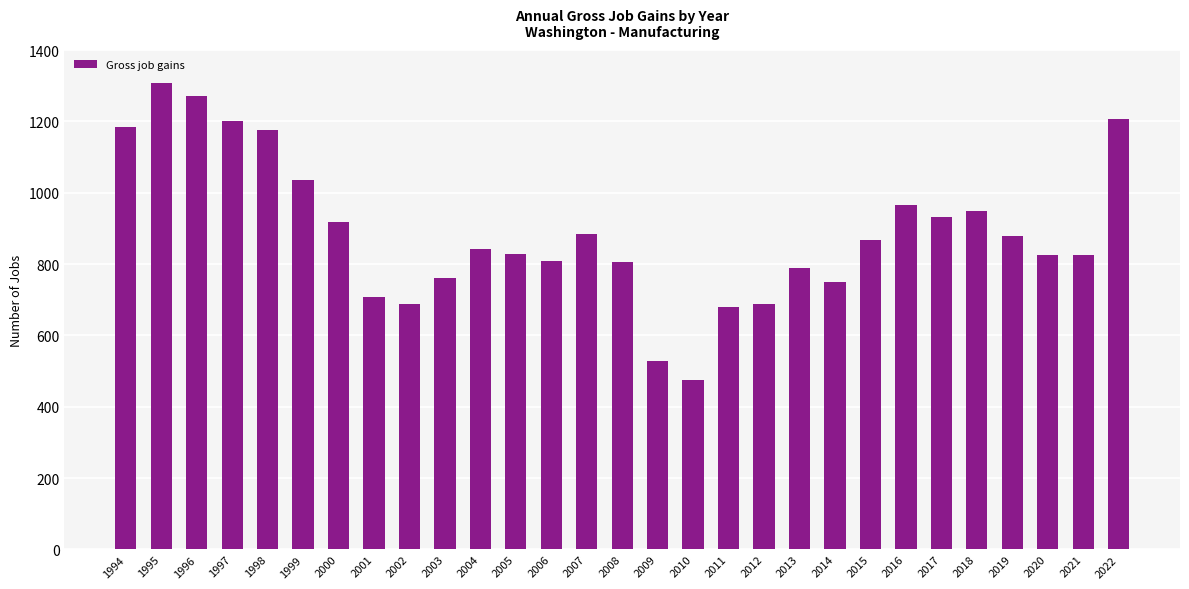

What is the change in value from 1998 to 2009?

-647